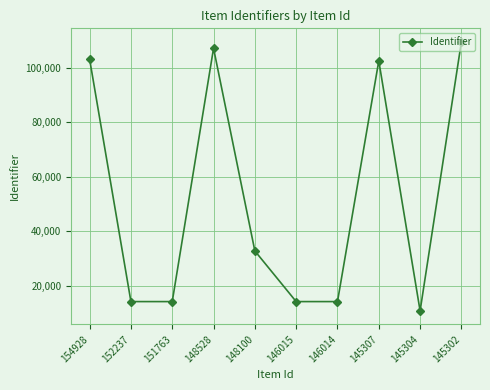

True or false: the data shows 20303 at 146015.

False